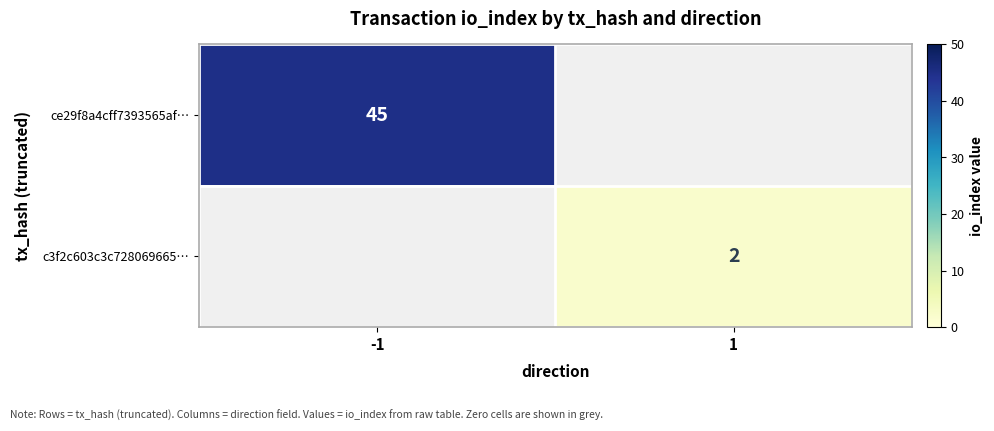

Is the value of ce29f8a4cff7393565af… at -1 greater than the value of c3f2c603c3c728069665… at 1?

Yes